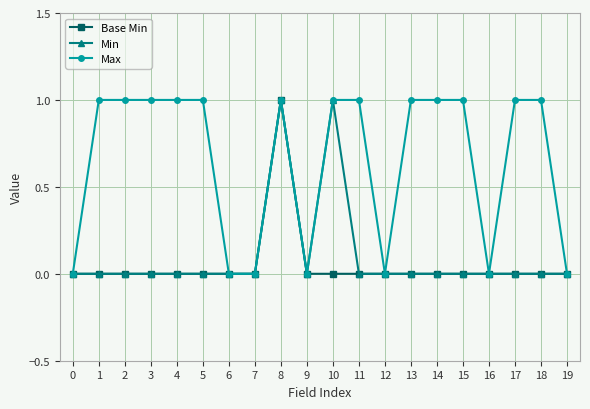

The Max series shows 1 at 2. True or false?

True